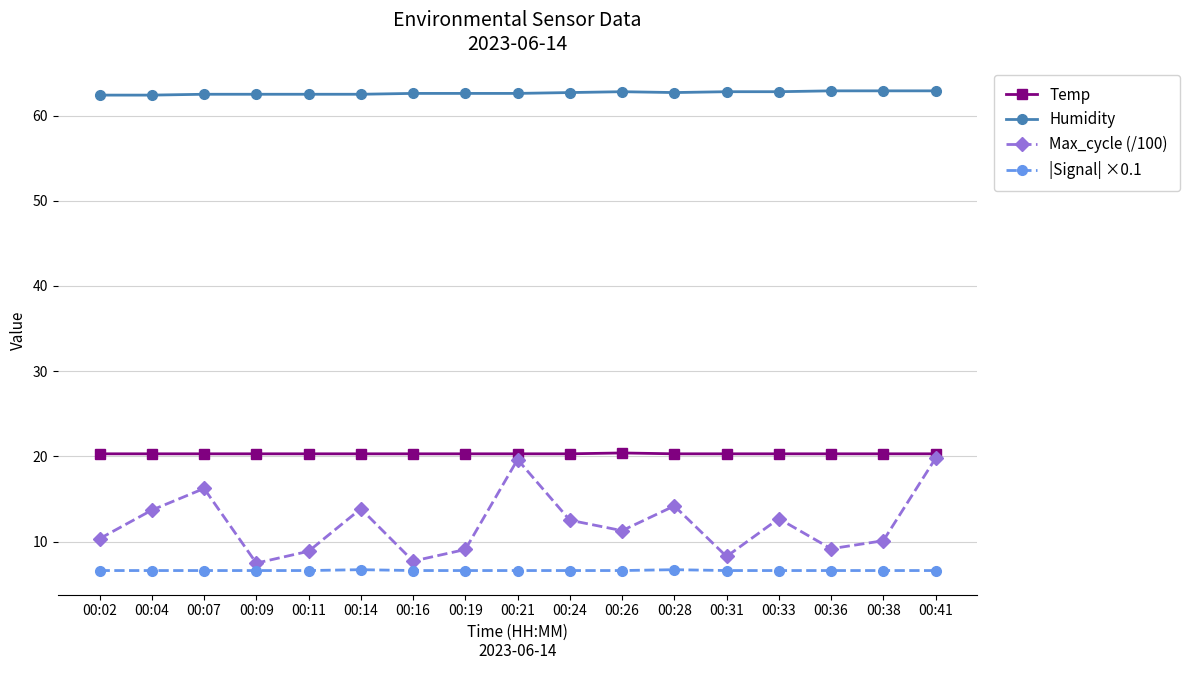

How many series are shown in this chart?

4